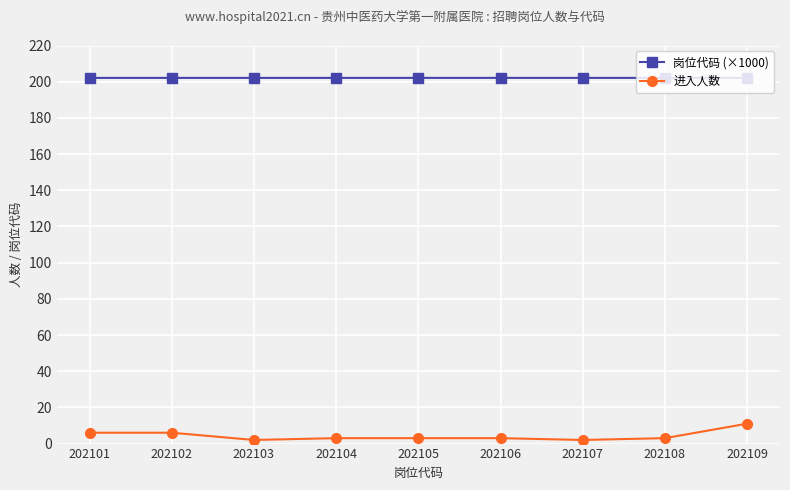

True or false: 进入人数 and 岗位代码 (×1000) intersect in this chart.

False